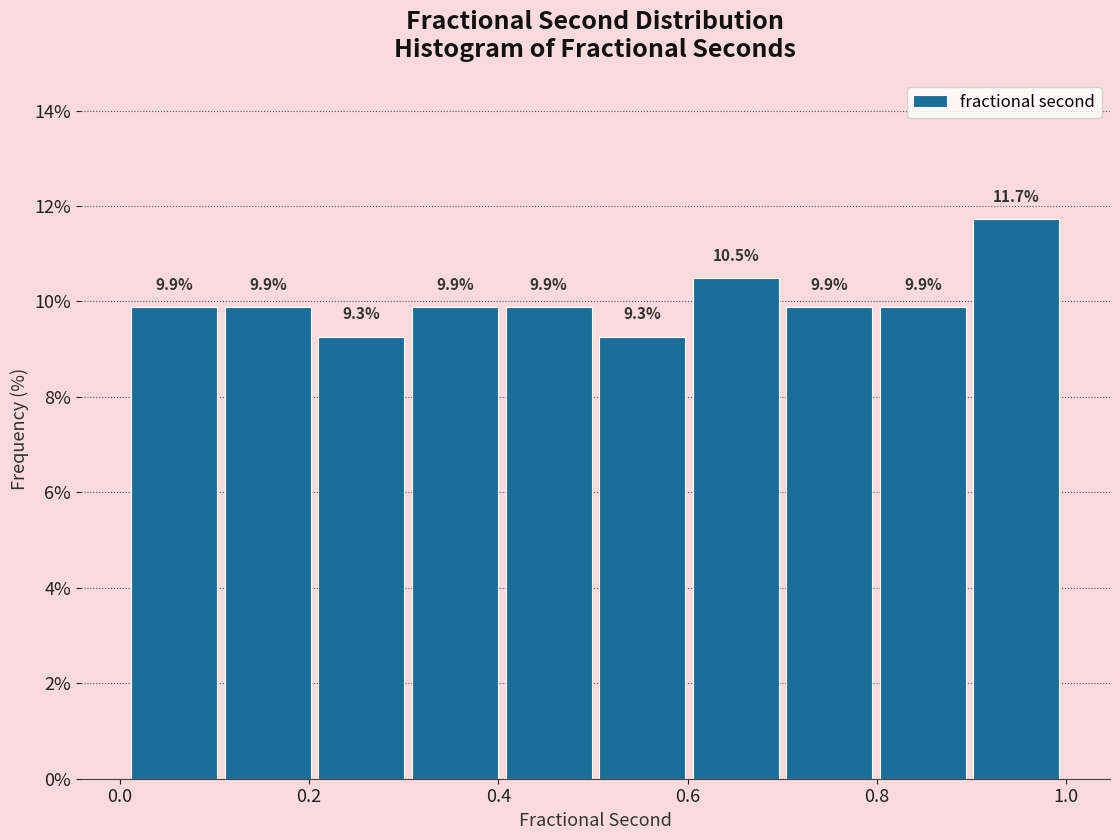

Which range on the x-axis has the tallest bar?

0.9 to 1.0